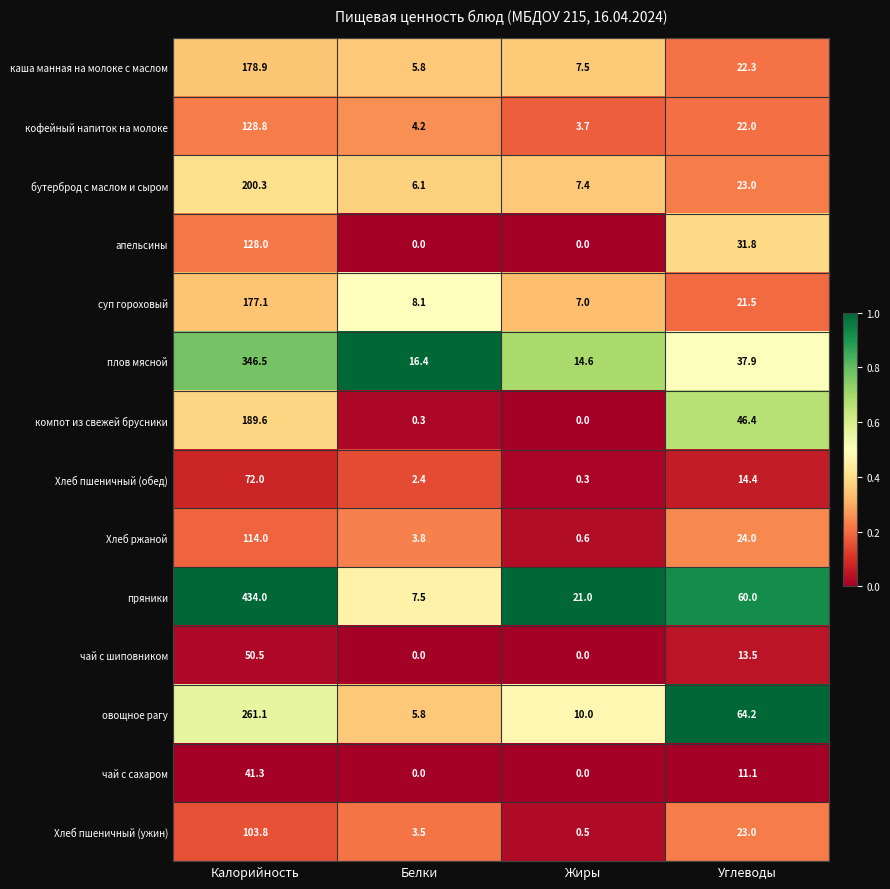

What is the difference between the highest and lowest values at Жиры?

21.0